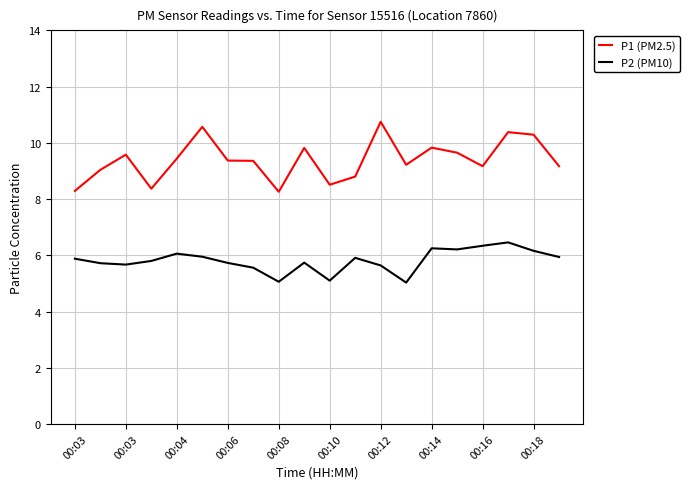

Rank the series by their average value, from highest to lowest.

P1 (PM2.5), P2 (PM10)